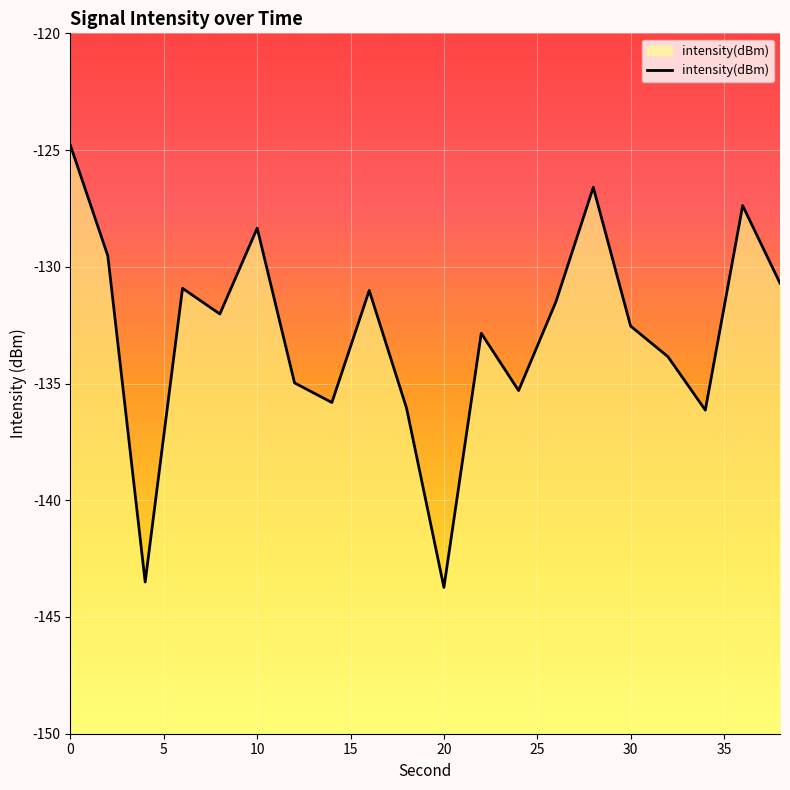

True or false: the data shows -74.9 at 10.

False